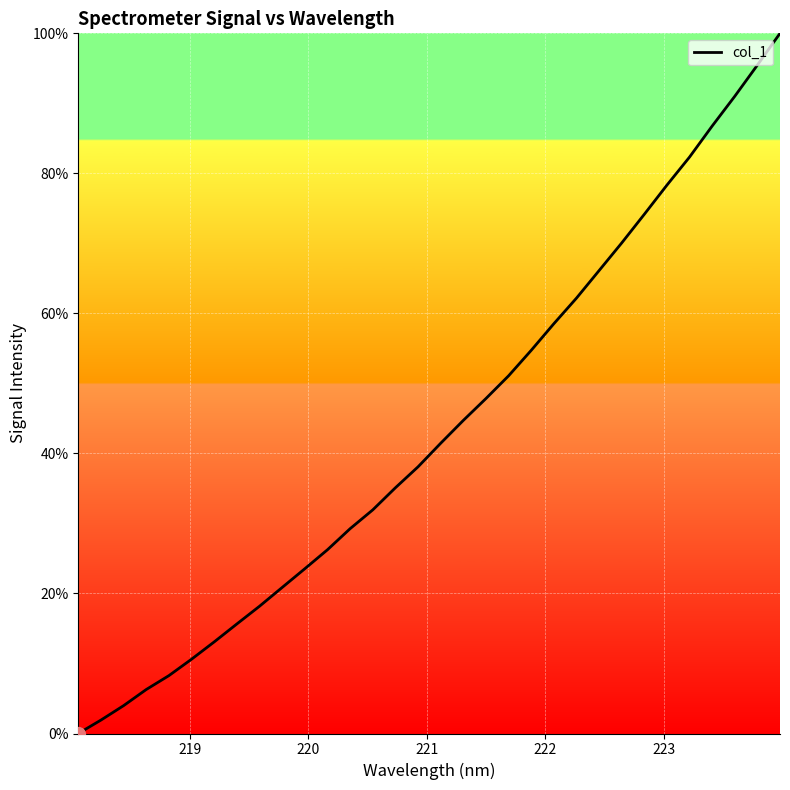

What is the maximum value shown in the chart?

100.0